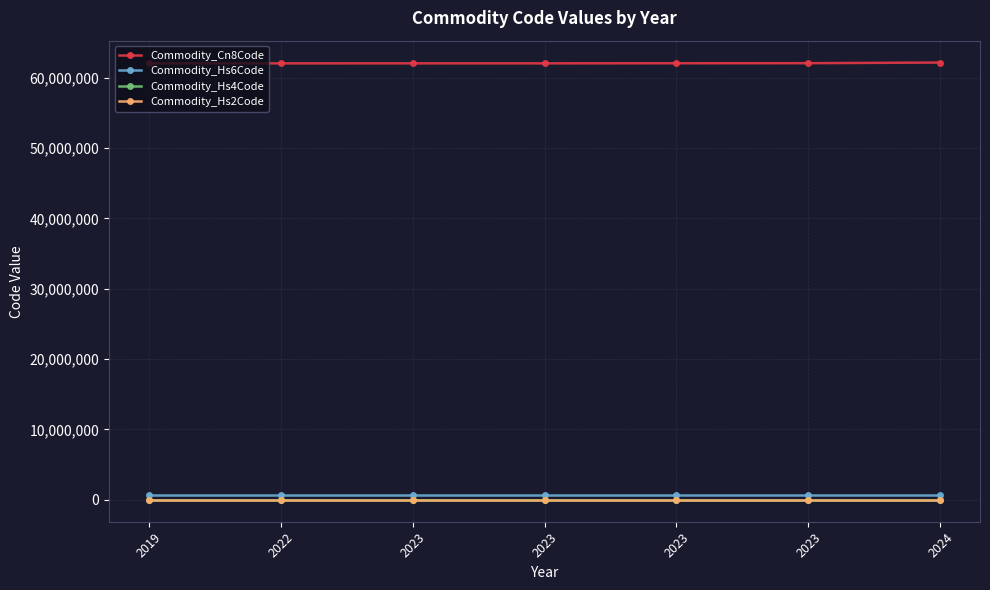

Is the value of Commodity_Hs6Code at 2024 greater than the value of Commodity_Hs4Code at 2023?

Yes